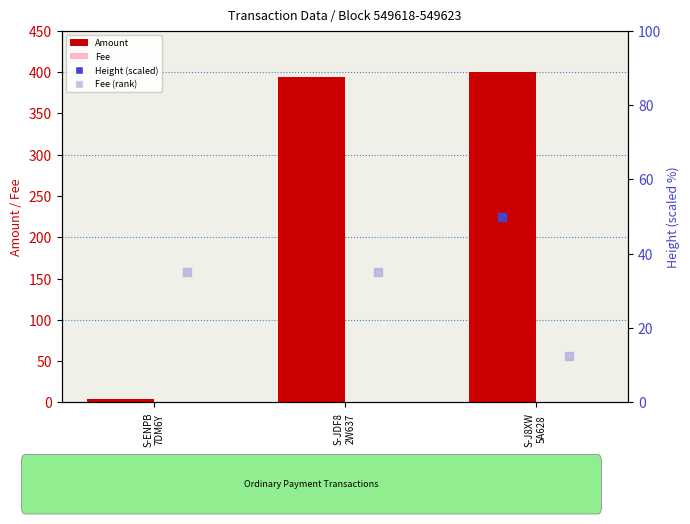

Which series reaches the minimum Y coordinate?

Fee